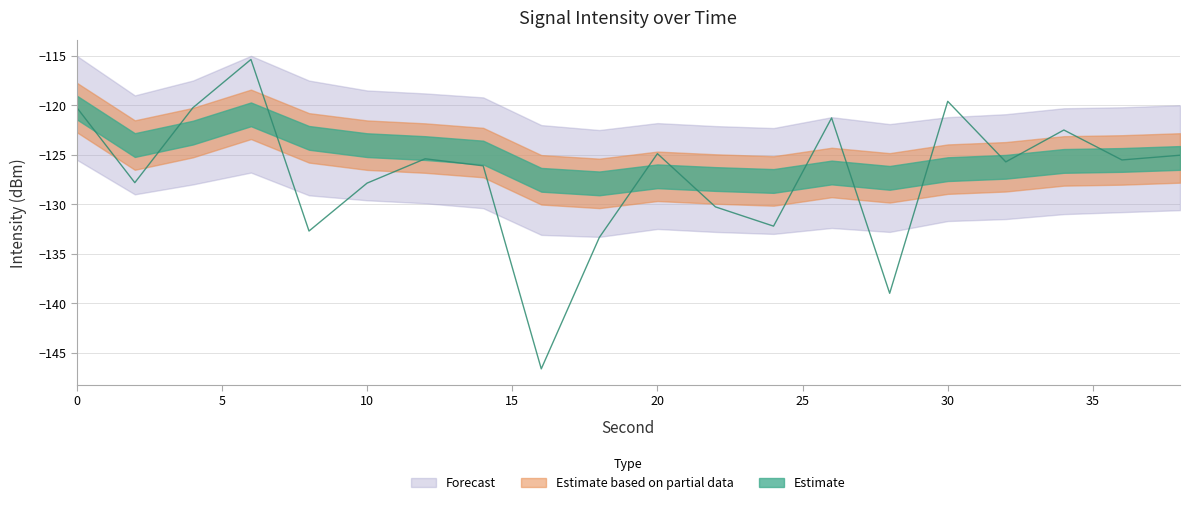

What is the sum of all rolling_lower values?

-2613.8